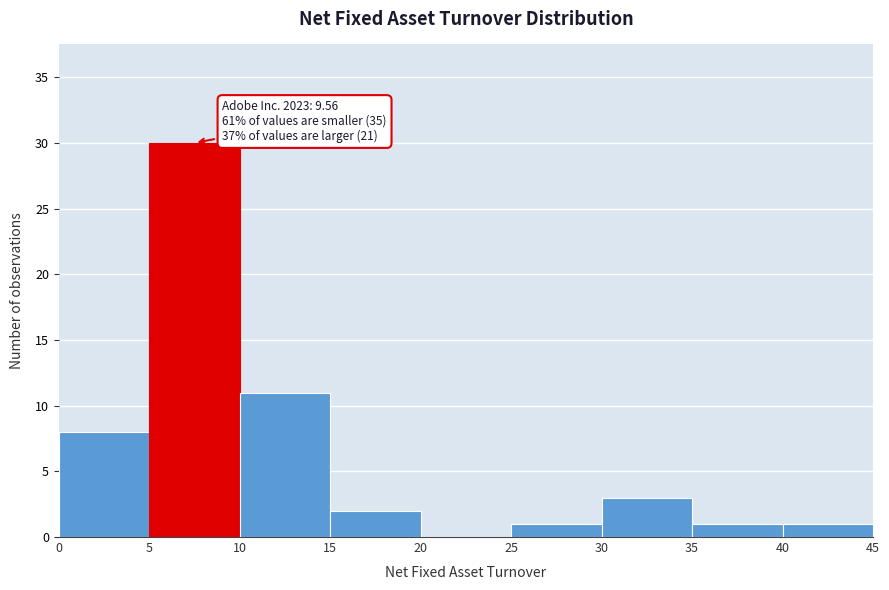

Which range on the x-axis has the tallest bar?

5 to 10